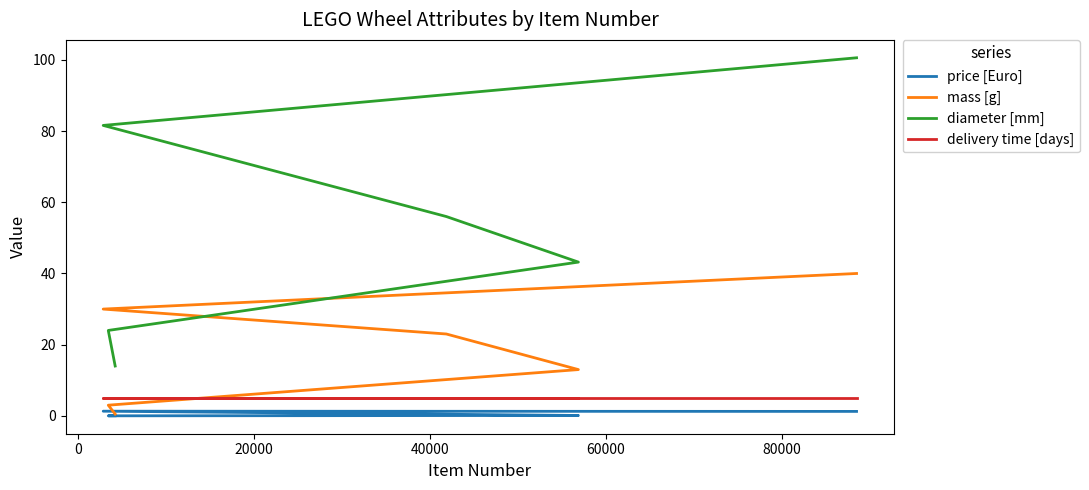

What is the maximum value shown in the chart?

100.6